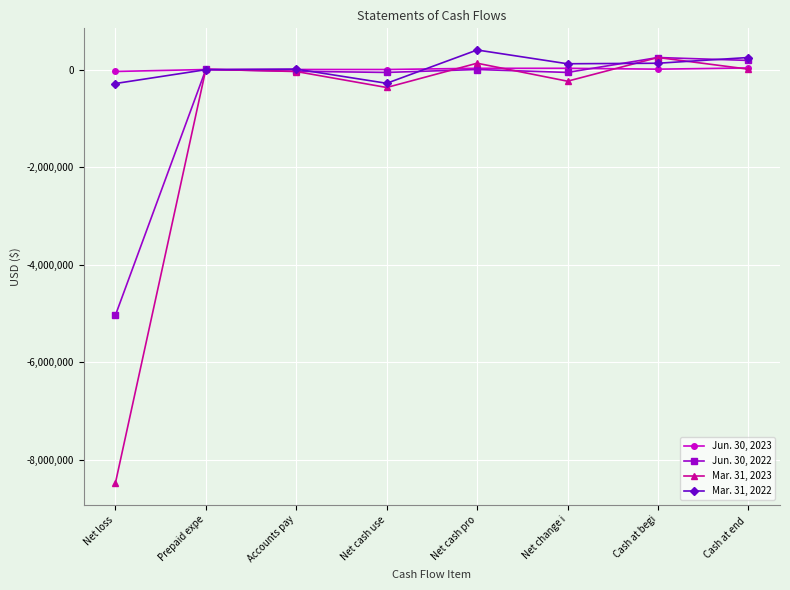

How many interior local valleys does the Mar. 31, 2022 series have?

2